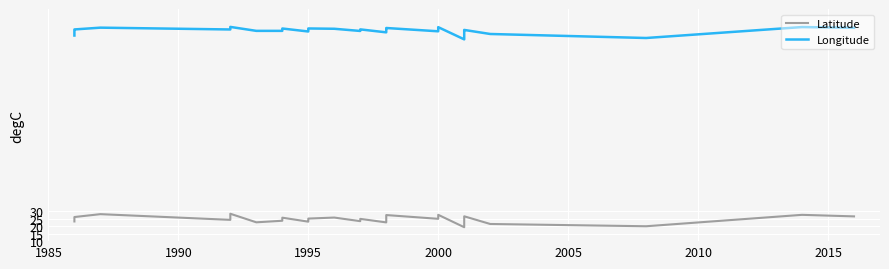

What is the value of the Latitude point at the 19th from the left?

23.2